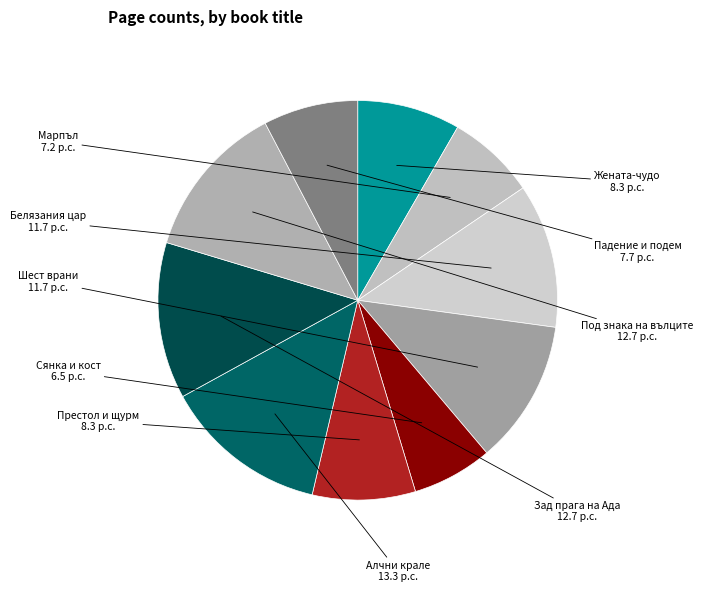

Count the number of slices in the pie.

10